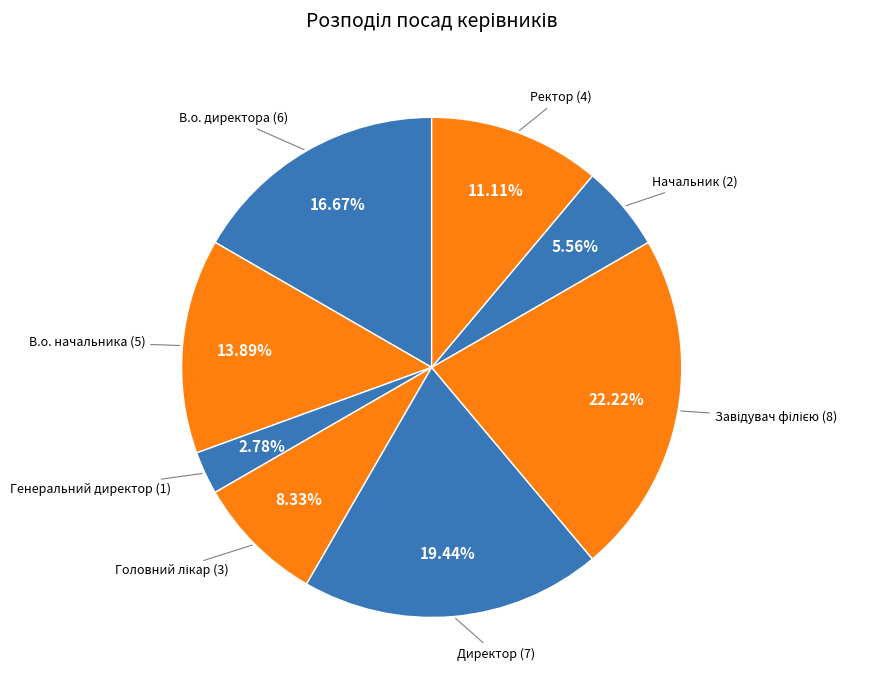

The Ректор slice represents 1% of the pie. True or false?

False